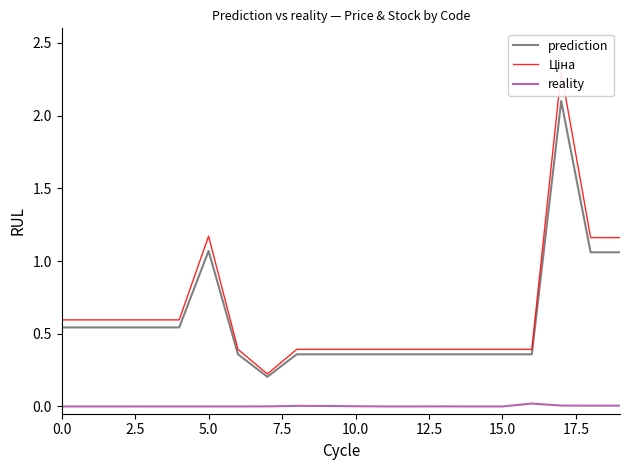

What is the maximum value for prediction?

2.1